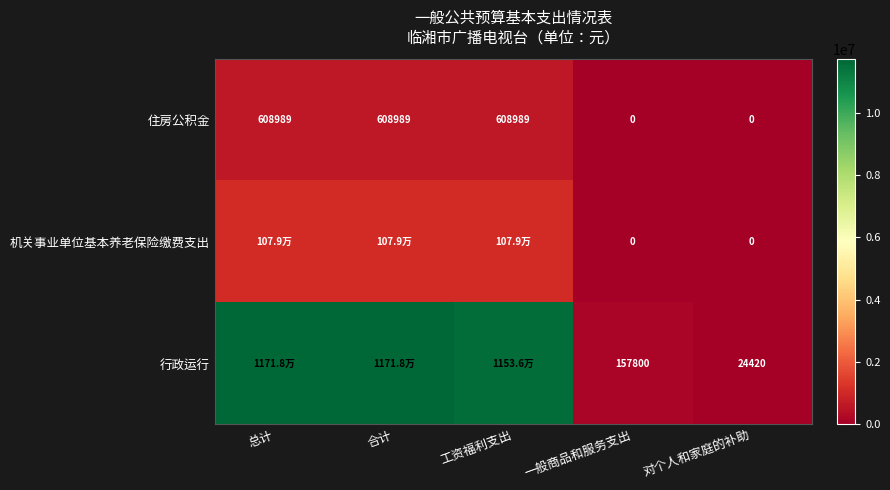

How many values in 住房公积金 are above zero?

3